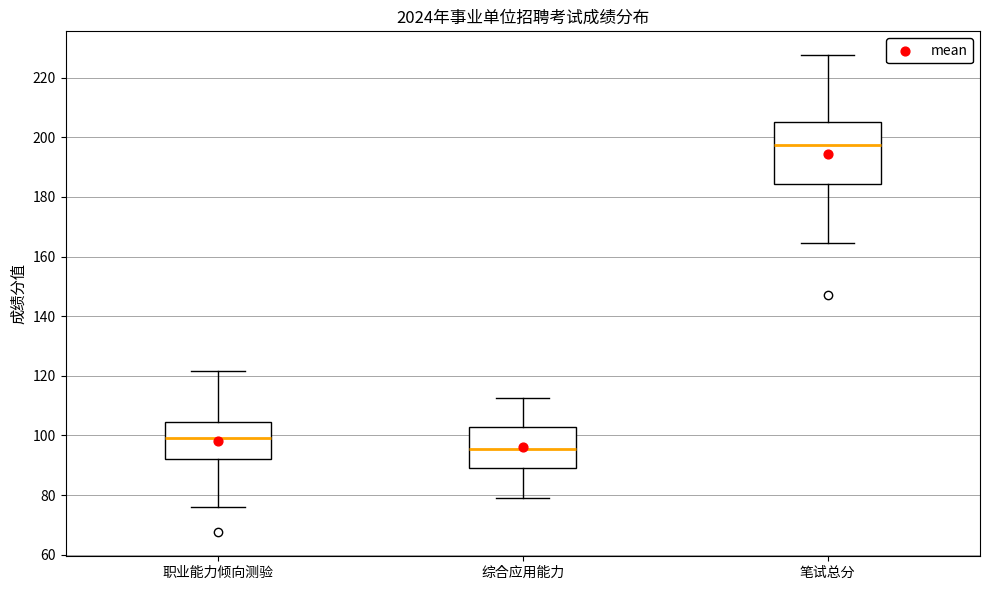

Which box's median line is the highest?

笔试总分